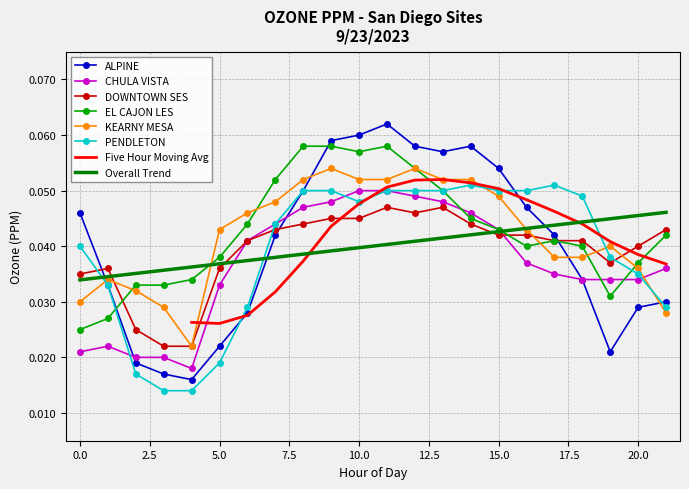

What is the total value across all series at 20?

0.2